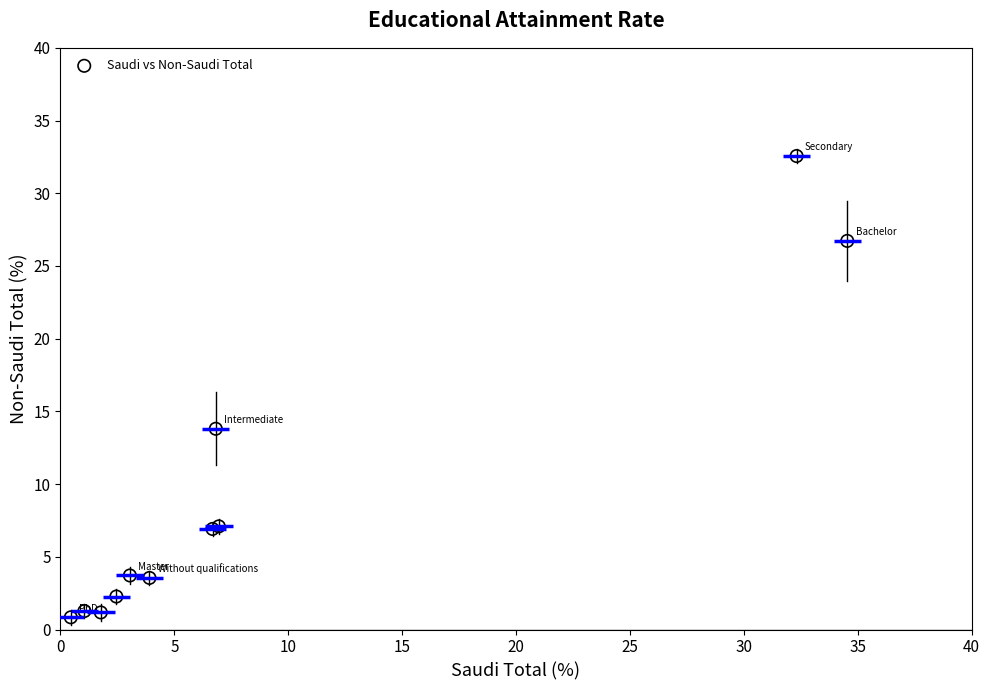

What Y value in the scatter plot is closest to 16?

13.8